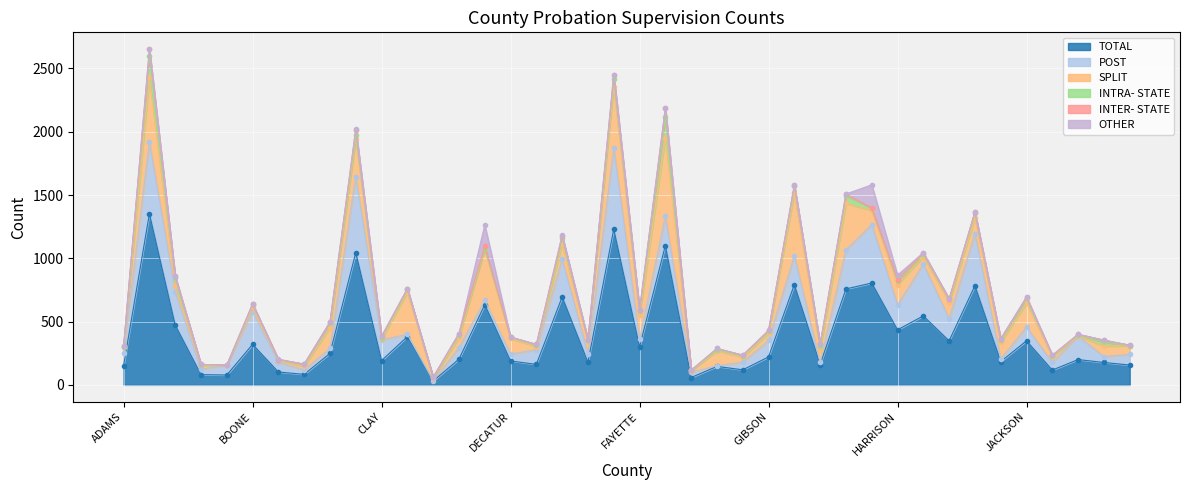

At which label does INTRA- STATE first exceed 20?

ALLEN